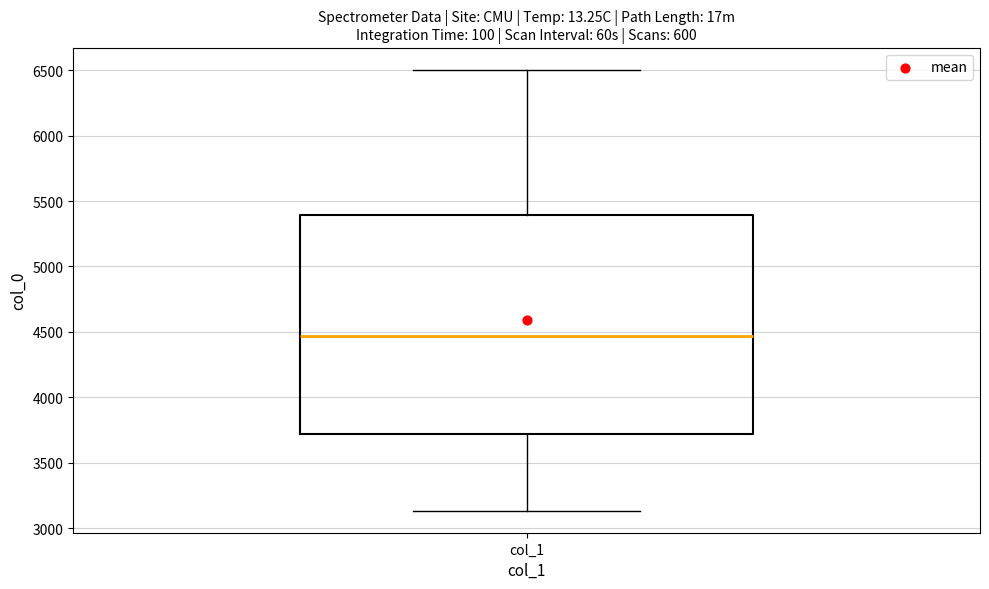

Where is the upper edge of the box for col_1 on the y-axis? The values are not printed on the chart, so give them approximately, as read against the axis.

5400